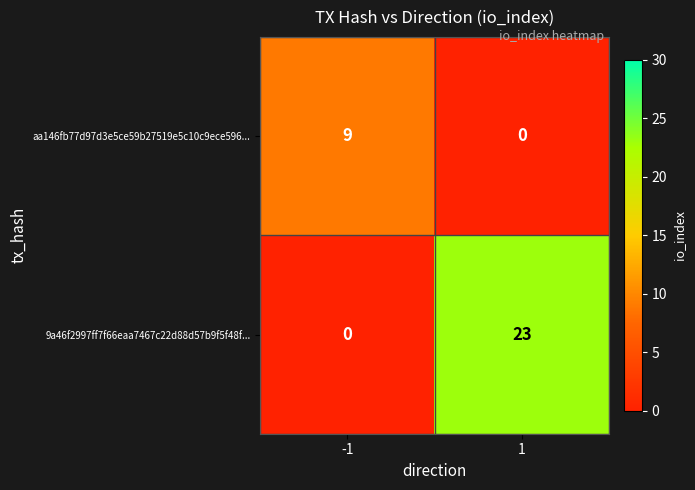

List the series in order of their peak value, lowest first.

aa146fb77d97d3e5ce59b27519e5c10c9ece596..., 9a46f2997ff7f66eaa7467c22d88d57b9f5f48f...